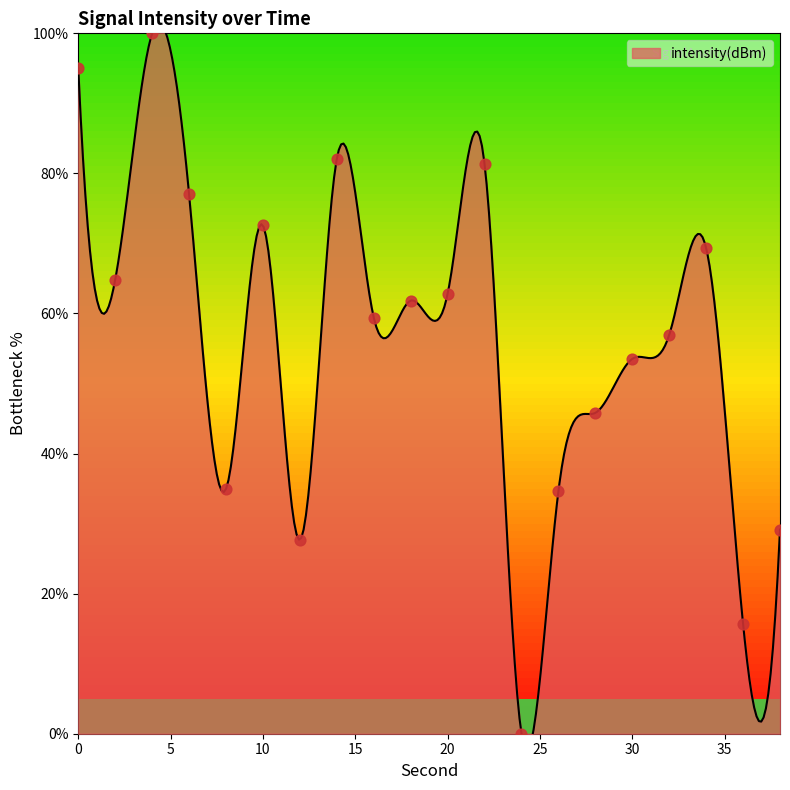

Between 4 and 6, which is larger?

4